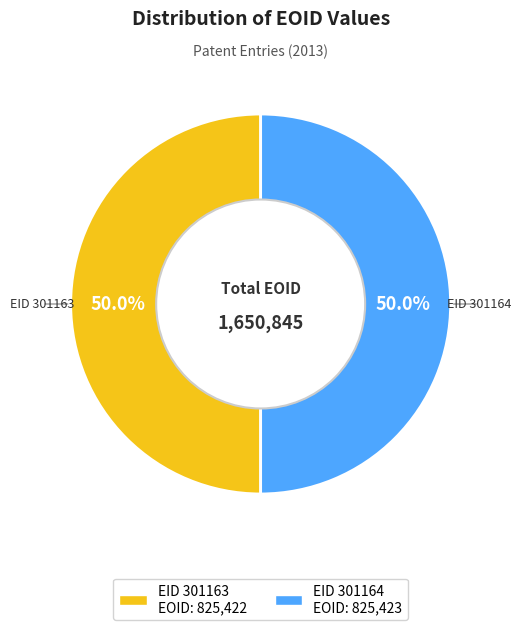

Which category accounts for the majority?

301164